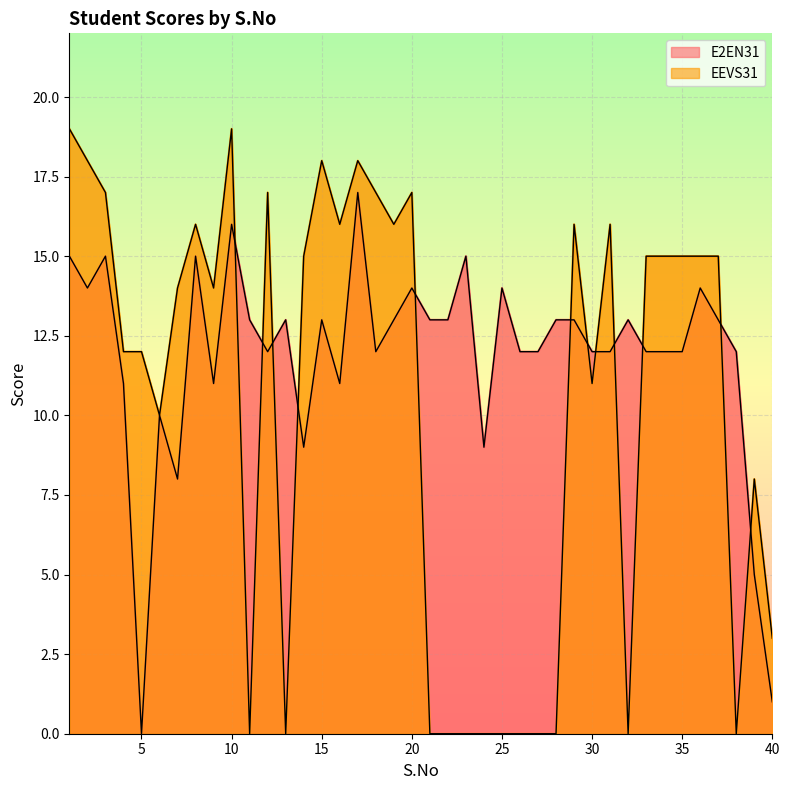

True or false: E2EN31 and EEVS31 intersect in this chart.

True